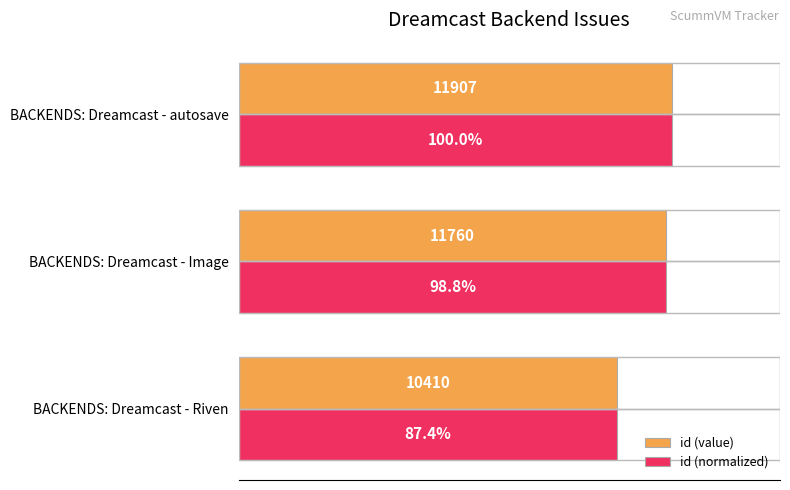

At which category is the sum across all series the highest?

BACKENDS: Dreamcast - autosave